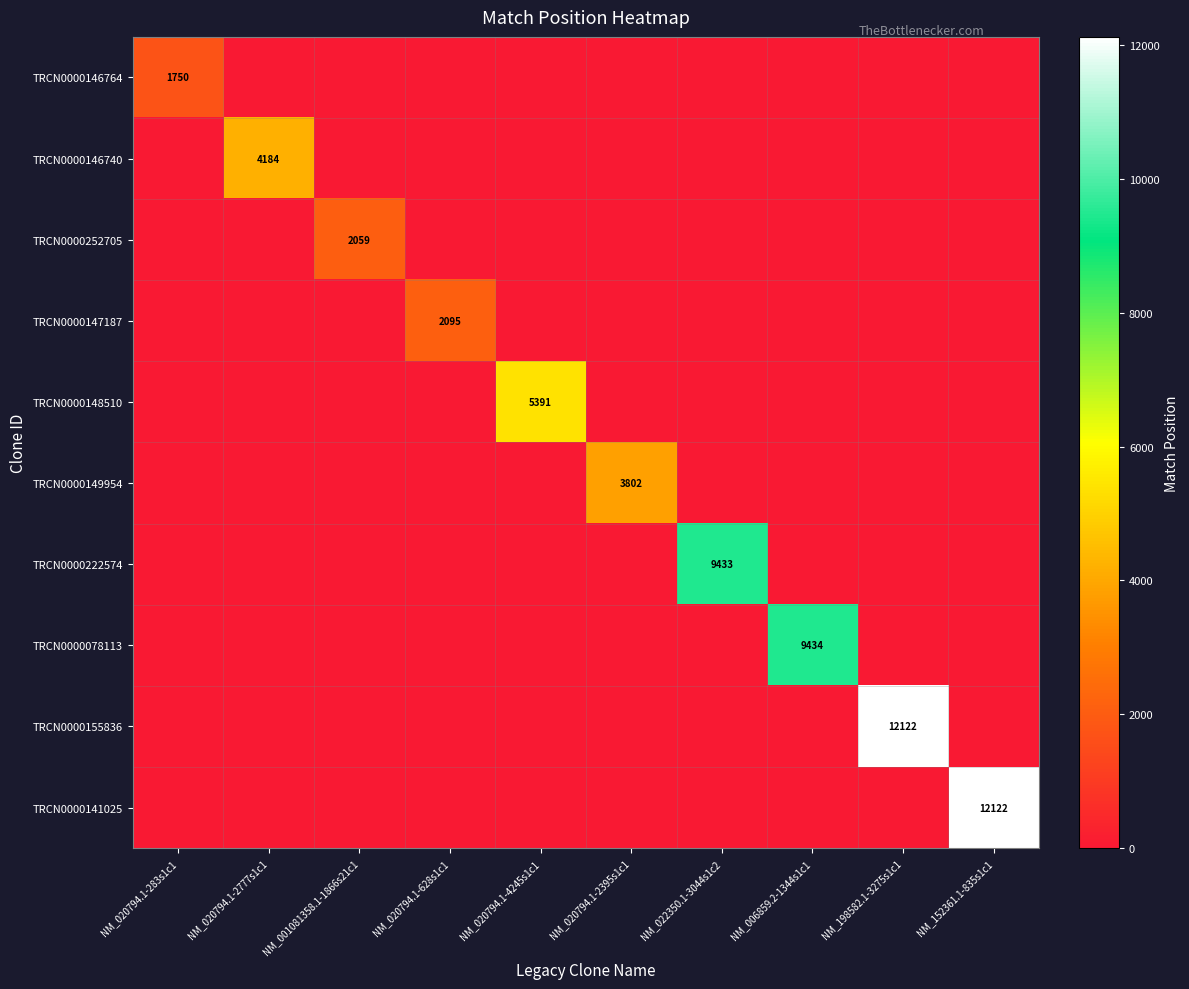

The value of TRCN0000148510 at NM_020794.1-4245s1c1 is 5391. True or false?

True